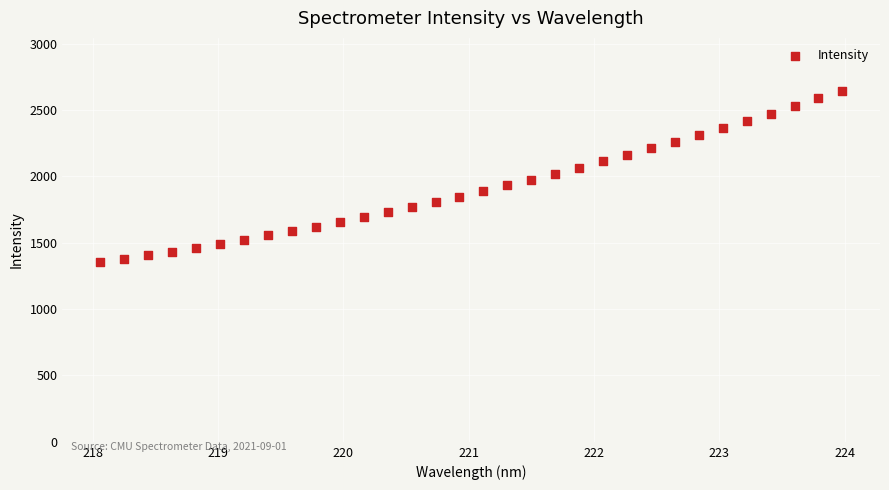

What is the range of Y values (max minus min)?

1293.7